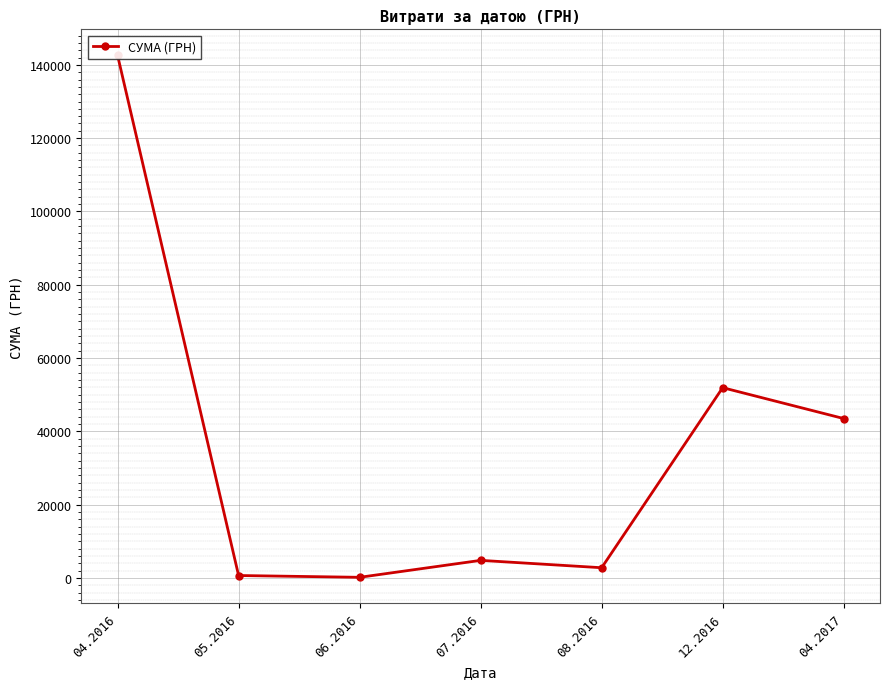

How many interior local peaks (higher than both neighbors) does the data have?

2